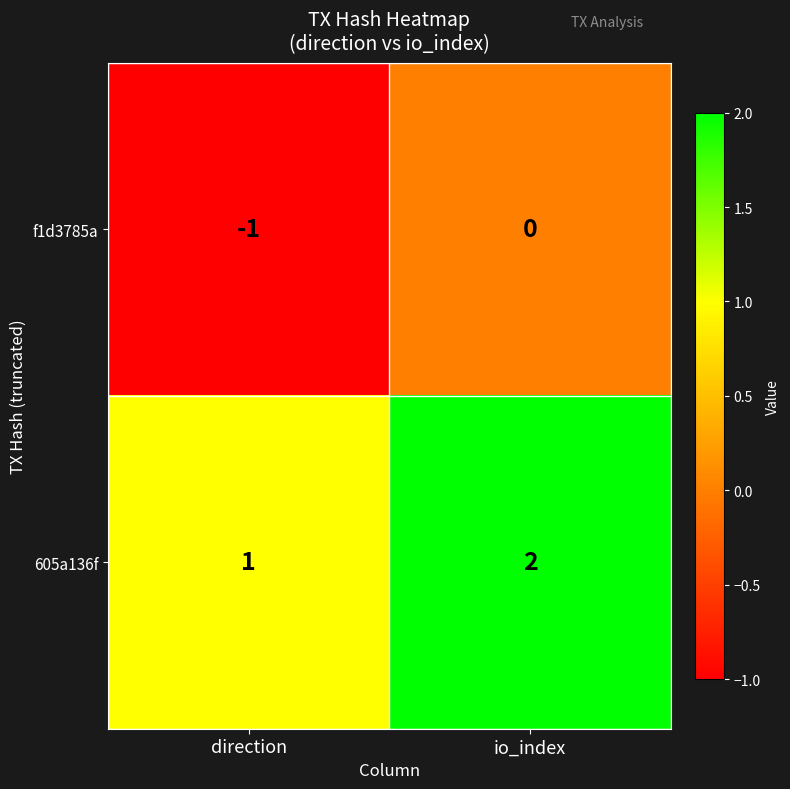

Which series has the largest total across all categories?

605a136f